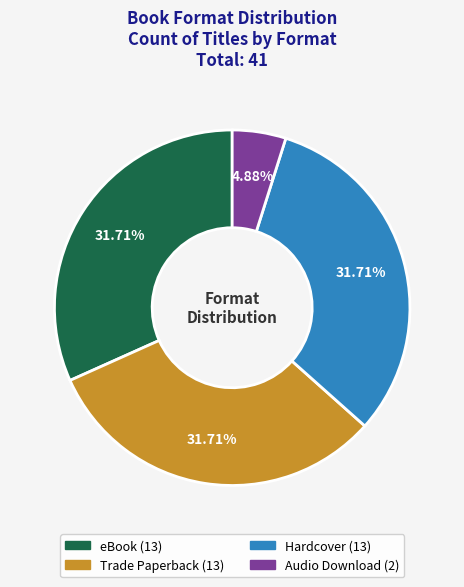

What is the total percentage of Audio Download and Hardcover?

36.6%